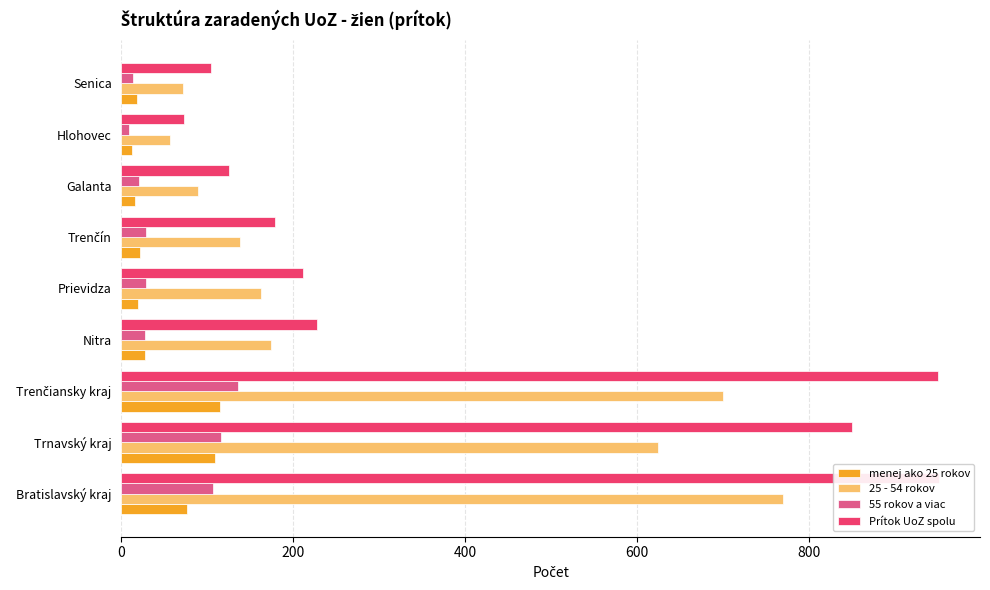

Reading left to right, transcribe all the data shown in this chart.

menej ako 25 rokov: 76	109	115	27	19	22	16	12	18
25 - 54 rokov: 770	625	700	174	163	138	89	56	72
55 rokov a viac: 106	116	136	27	29	28	20	9	14
Prítok UoZ spolu: 952	850	951	228	211	179	125	73	104